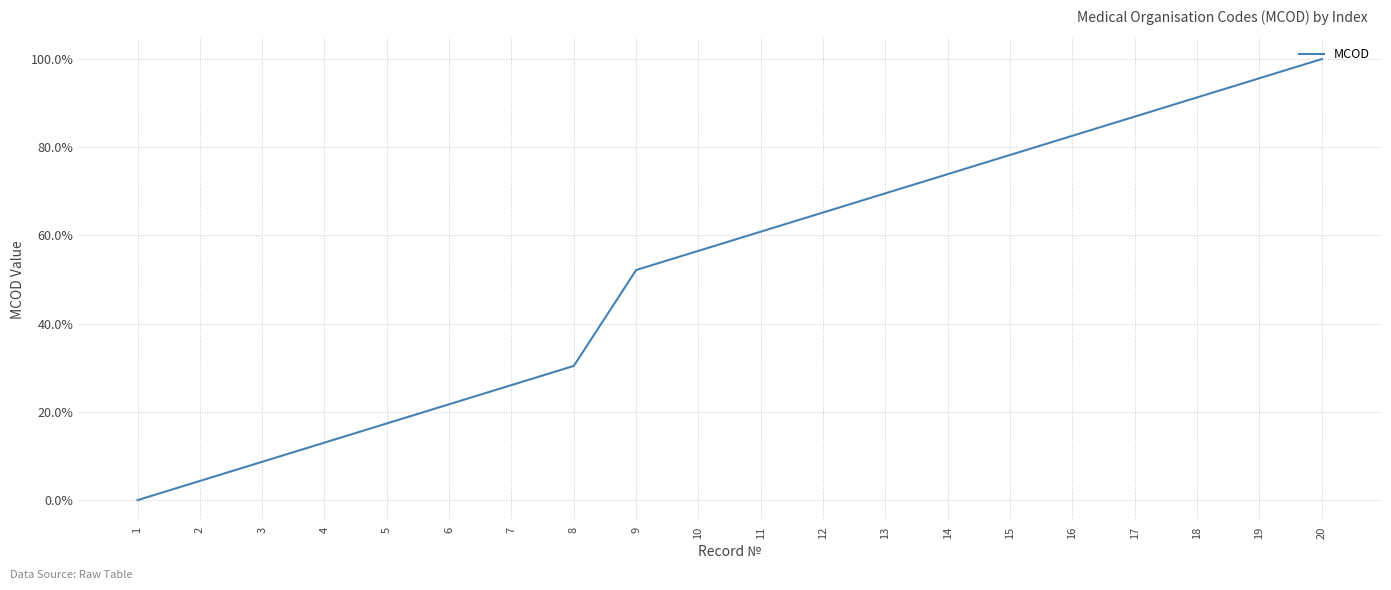

Which label corresponds to the smallest value in the chart?

1